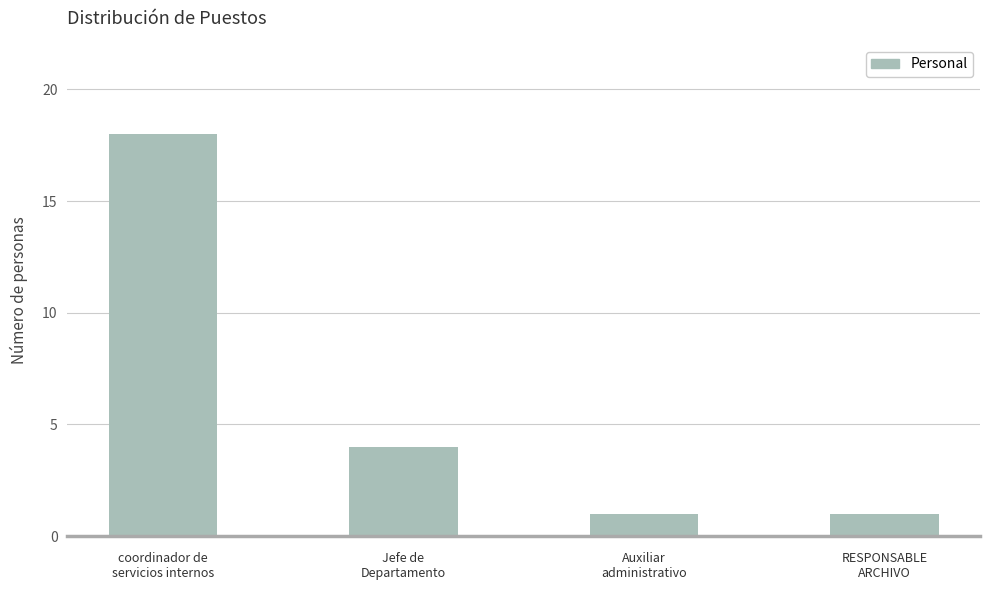

Reading left to right, transcribe all the data shown in this chart.

coordinador de
servicios internos=18	Jefe de
Departamento=4	Auxiliar
administrativo=1	RESPONSABLE
ARCHIVO=1